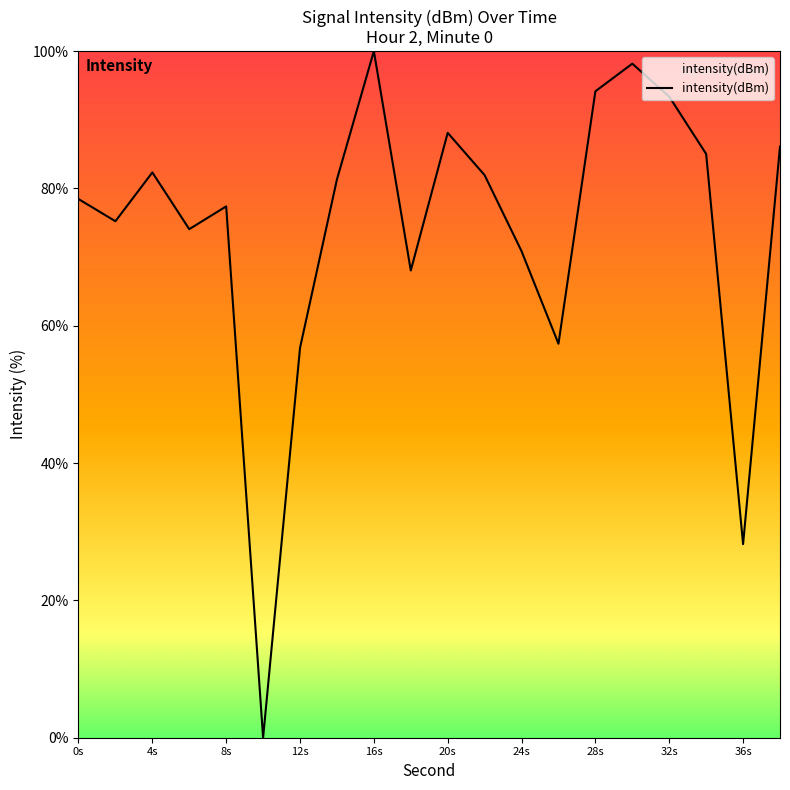

What is the difference between the maximum and minimum values?

100.0